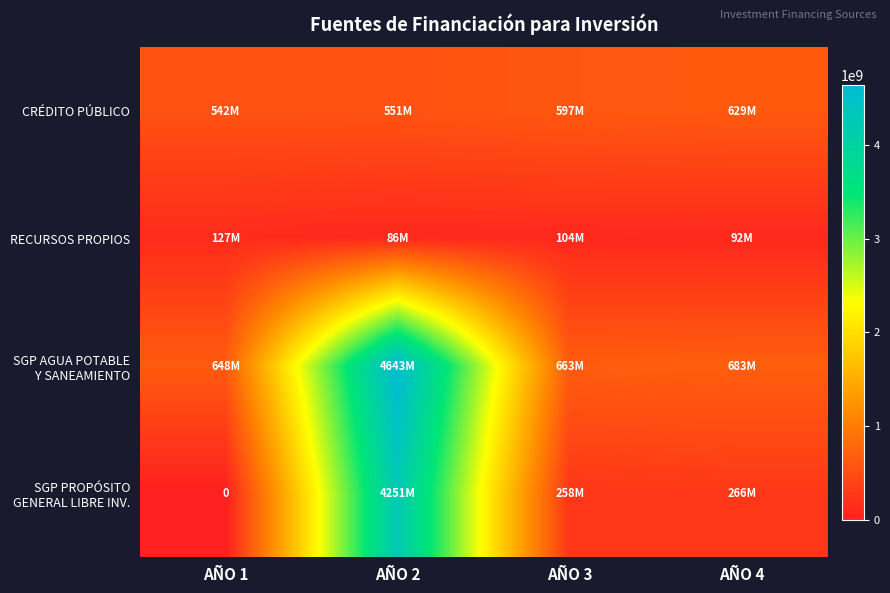

Is the value of CRÉDITO PÚBLICO at AÑO 3 greater than the value of SGP AGUA POTABLE Y SANEAMIENTO at AÑO 4?

No